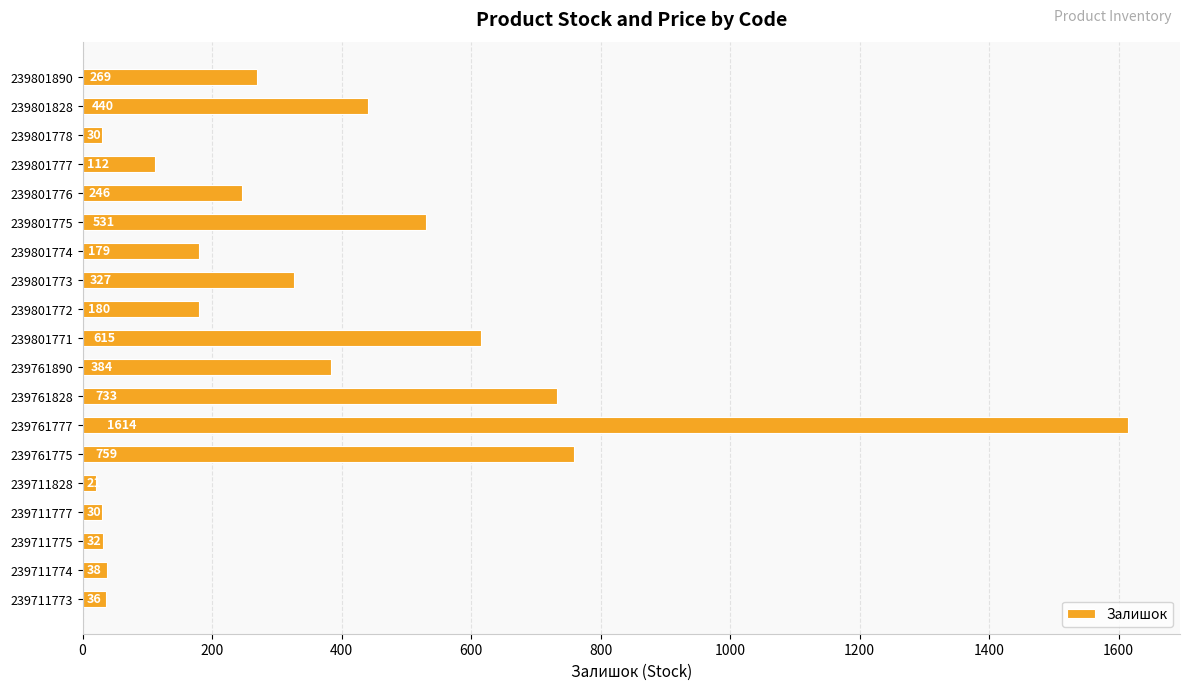

What is the difference between the maximum and minimum values?

1593